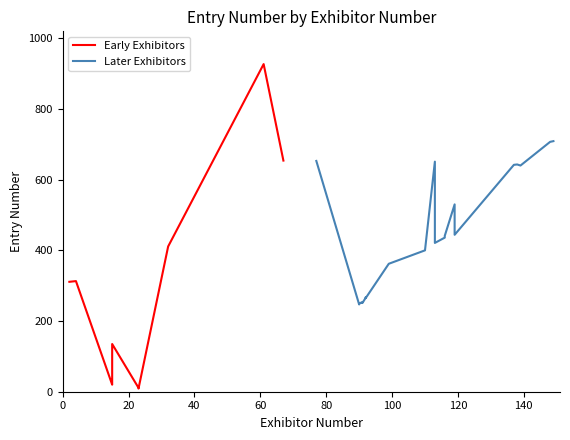

Rank the categories by value from highest to lowest.

61, 149, 148, 67, 77, 113, 138, 137, 139, 119, 119, 116, 116, 113, 32, 110, 99, 4, 2, 92, 92, 92, 91, 91, 90, 90, 15, 15, 15, 23, 23